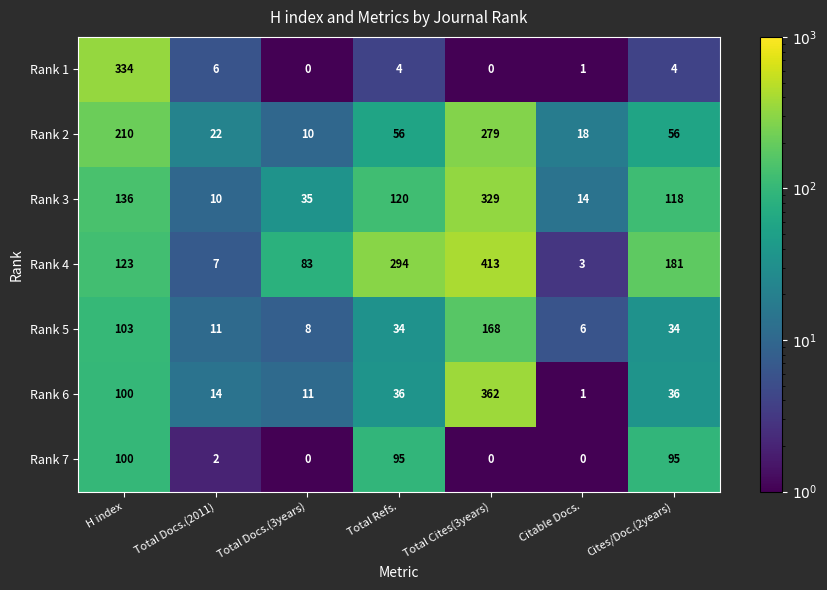

At which category is the sum across all series the highest?

Total Cites(3years)